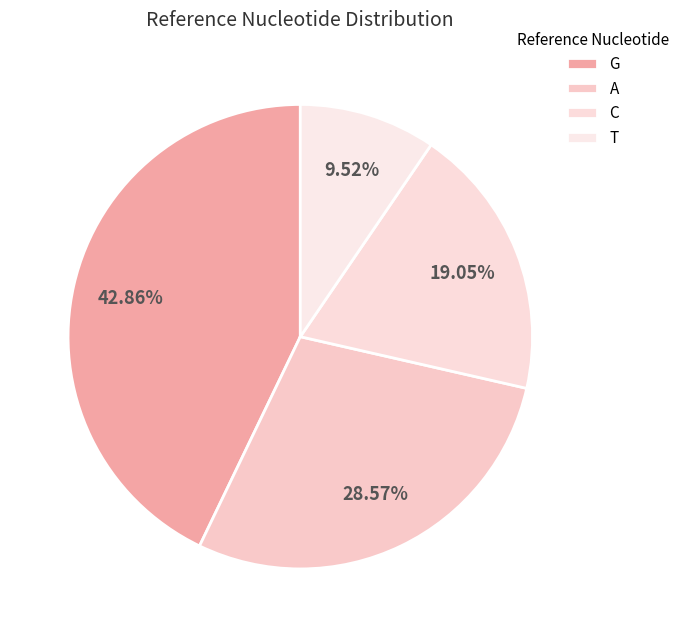

Does any single category account for the majority?

No